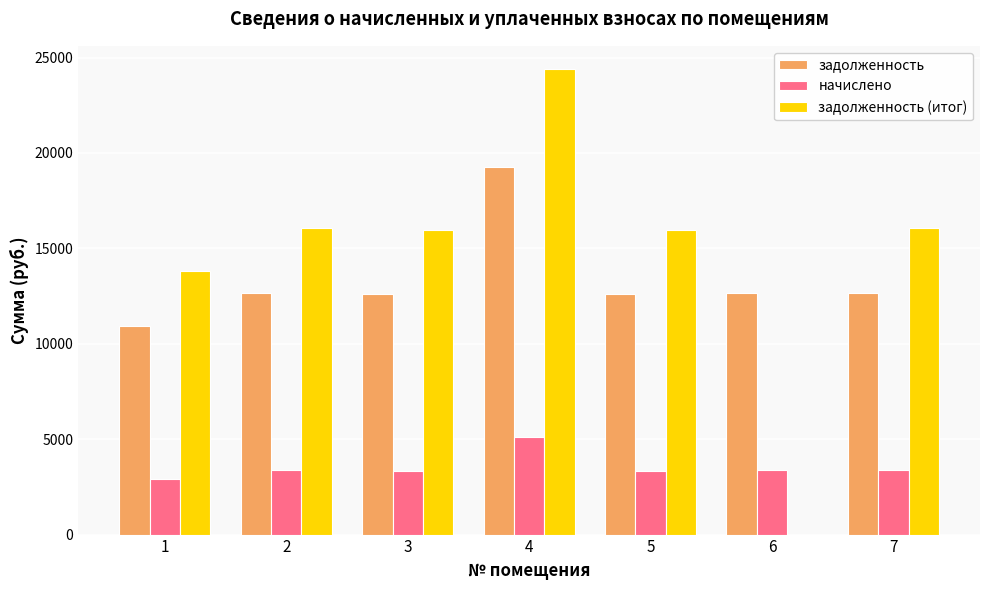

At which category is the sum across all series the highest?

4